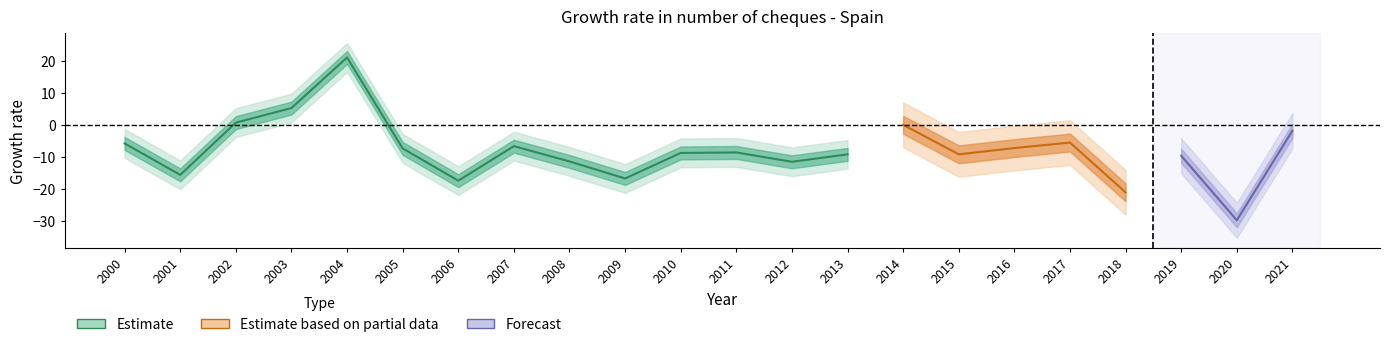

How many positive values are there?

4